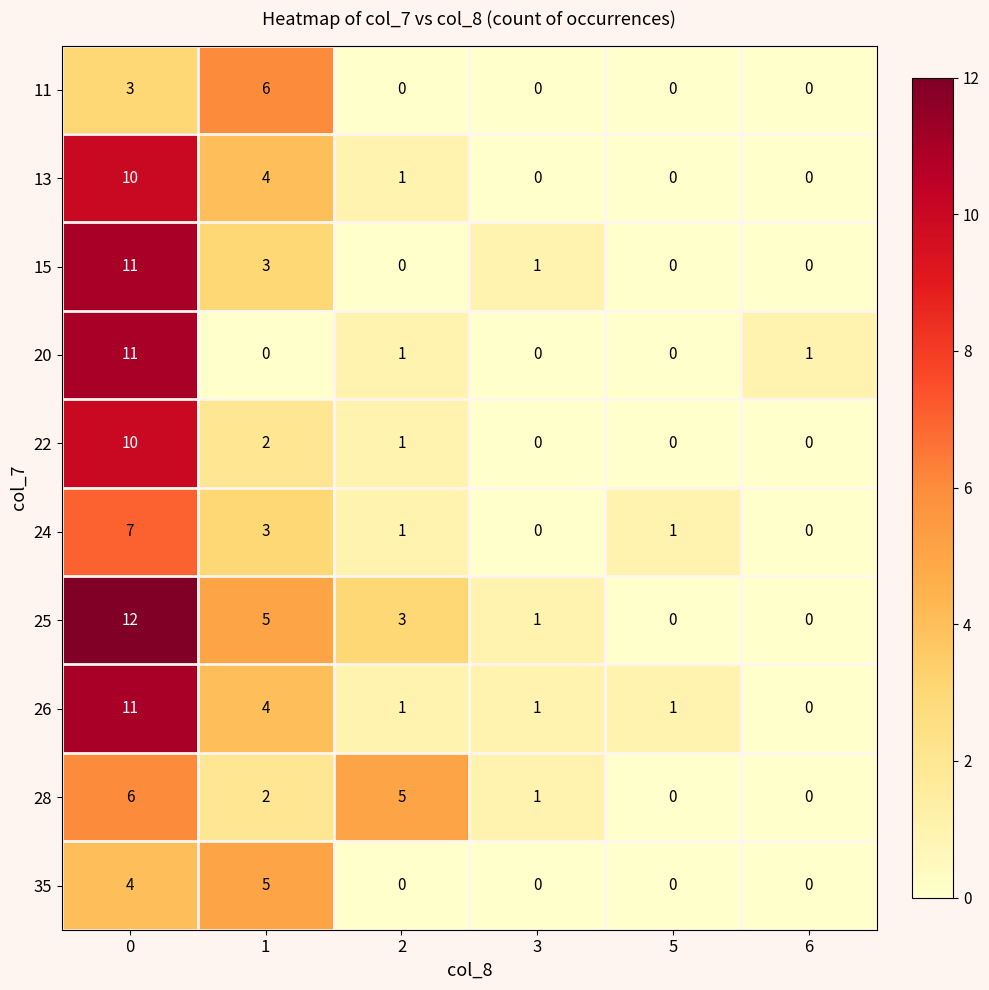

What is the difference between the maximum and second lowest values in the 35 series?

5